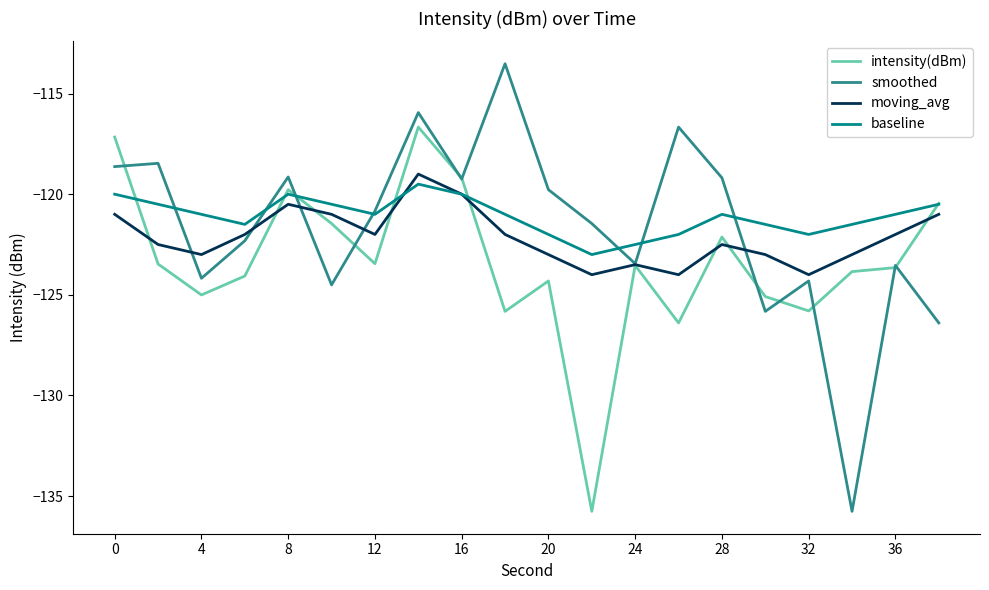

Which series has the largest range (max minus min)?

smoothed